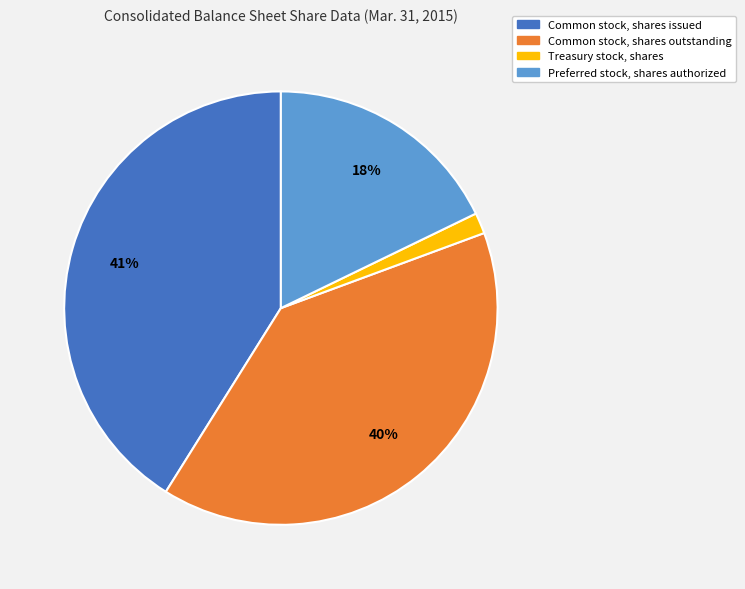

Combined, do Treasury stock, shares and Common stock, shares issued account for over 50%?

No